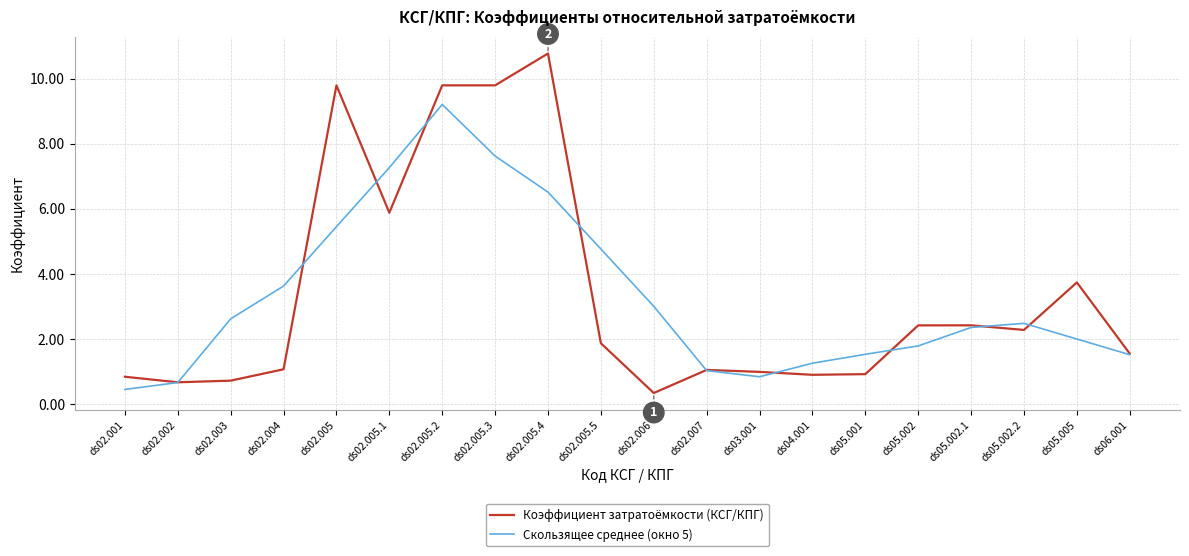

What are all the series names shown in the legend?

Коэффициент затратоёмкости (КСГ/КПГ), Скользящее среднее (окно 5)